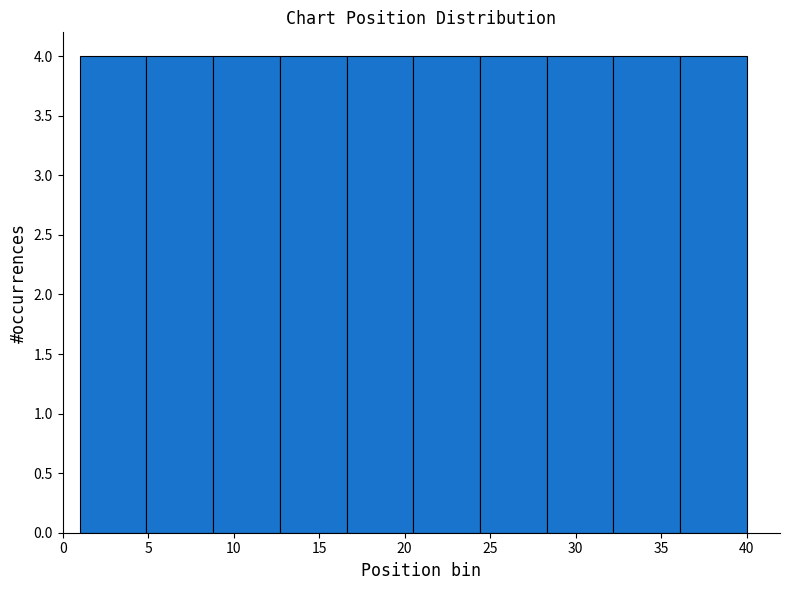

What is the height of the bar covering 4.9 to 8.8 on the x-axis? Neither the bar edges nor the heights are printed on the chart, so give them approximately, as read against the axes.

4